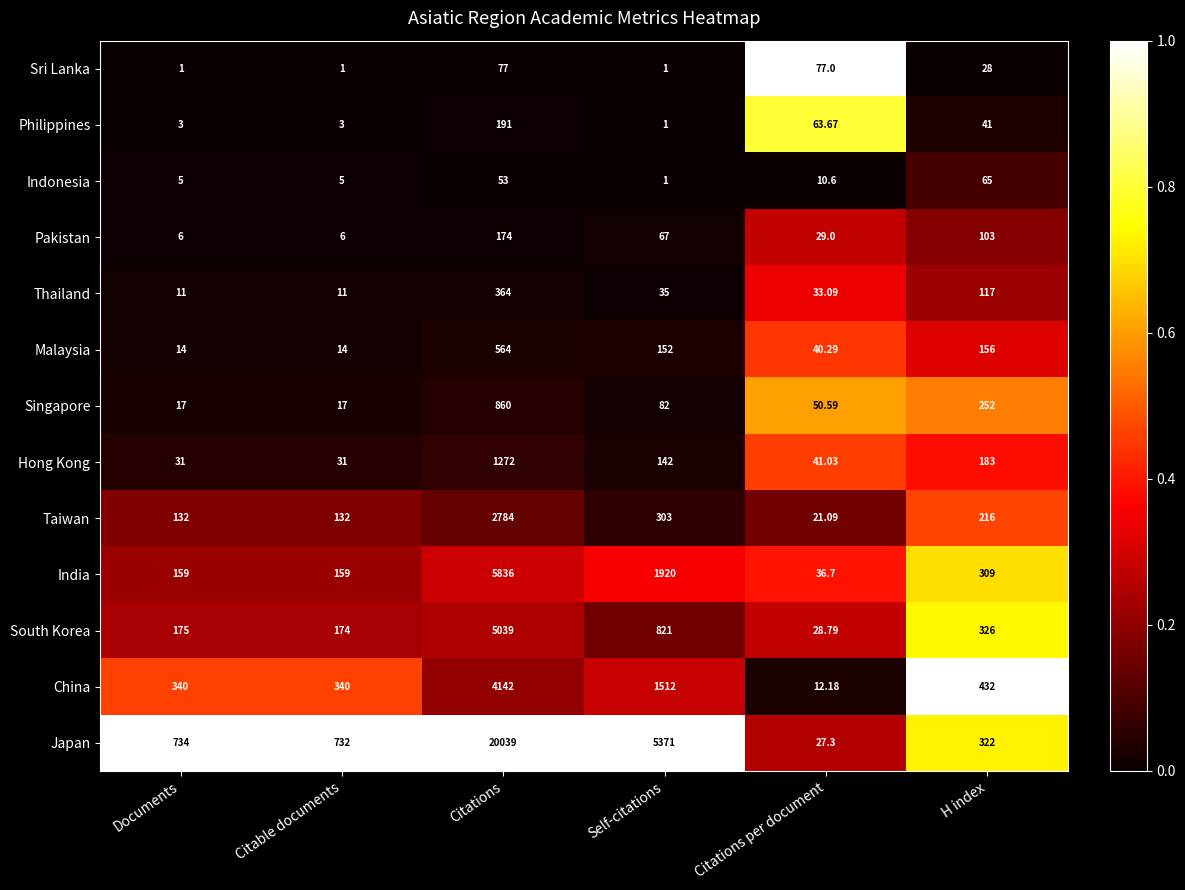

What is the difference between the highest and lowest values at H index?

404.0